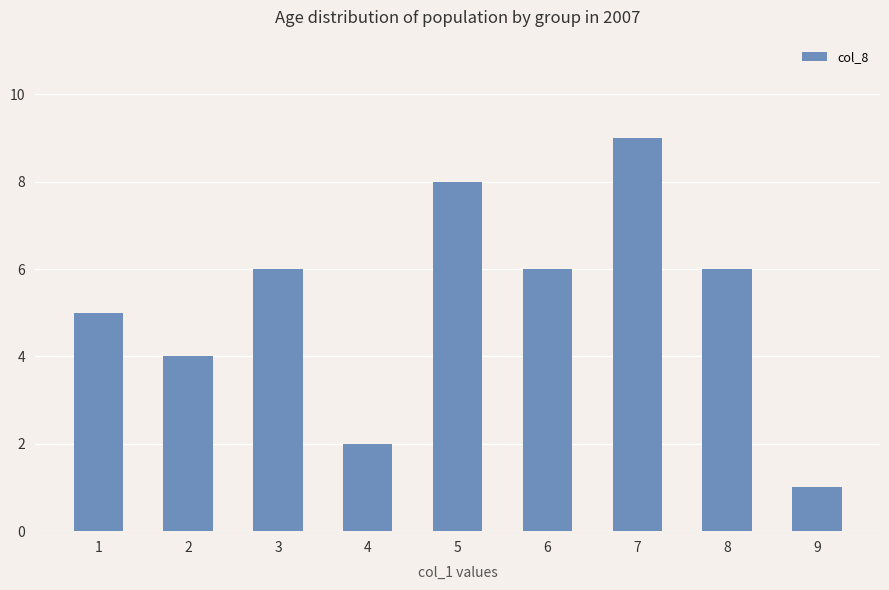

What is the change in value from 4 to 8?

+4